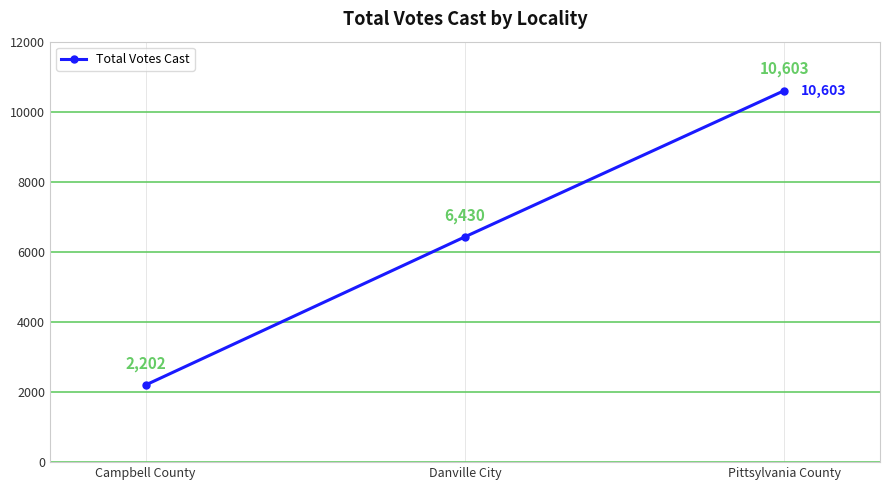

What is the difference between the maximum and minimum values?

8401